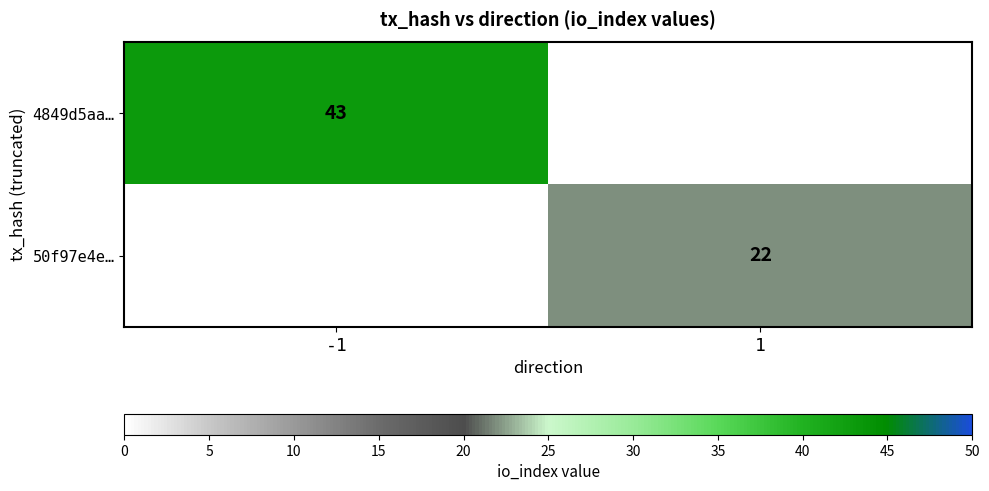

What is the total value across all series at 1?

22